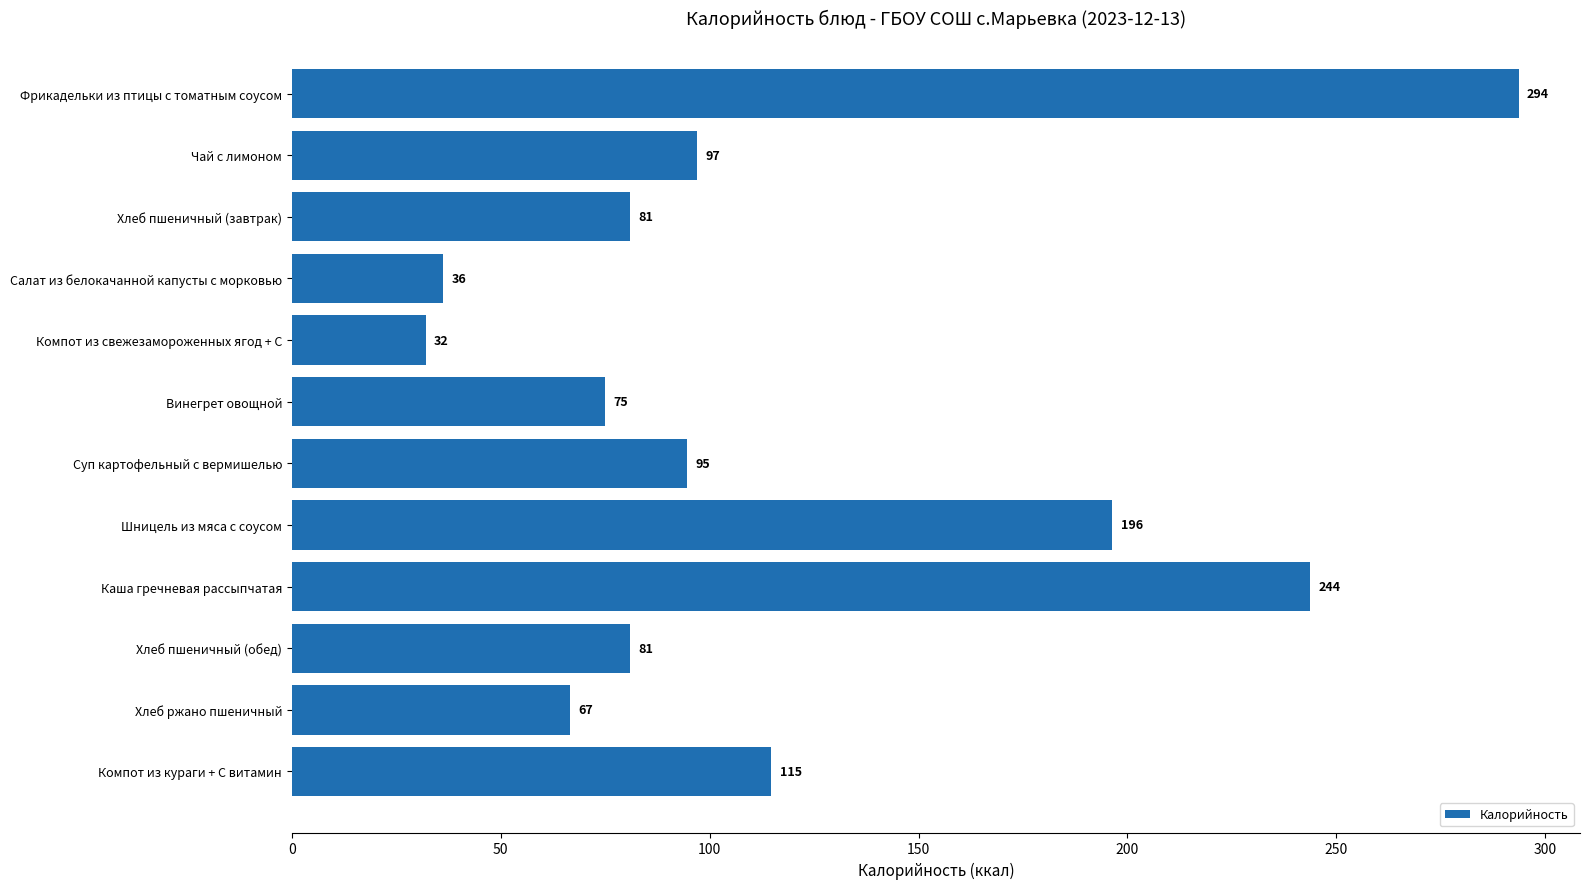

Between Шницель из мяса с соусом and Хлеб пшеничный (обед), which is larger?

Шницель из мяса с соусом